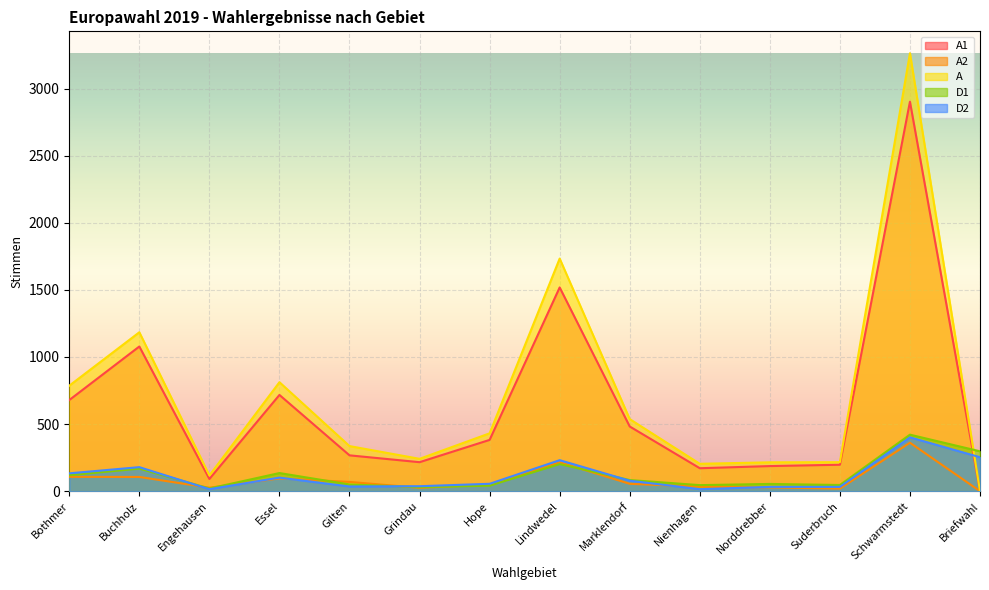

What is the label of the 8th point from the left?

Lindwedel